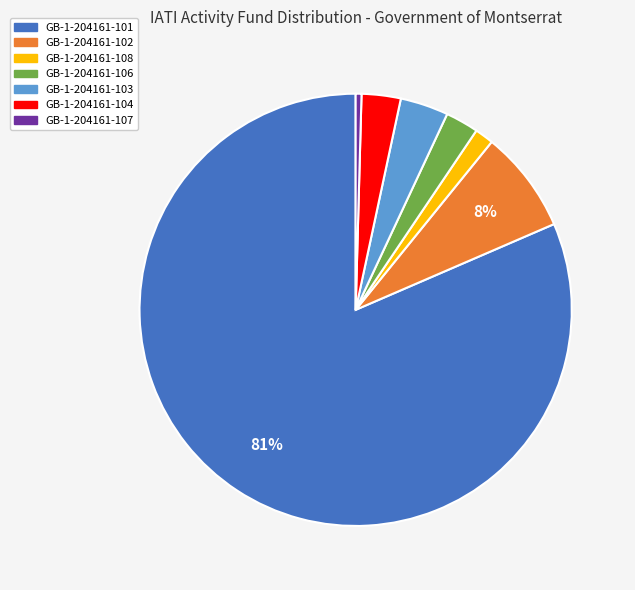

To the nearest percent, what portion does GB-1-204161-108 represent?

1%